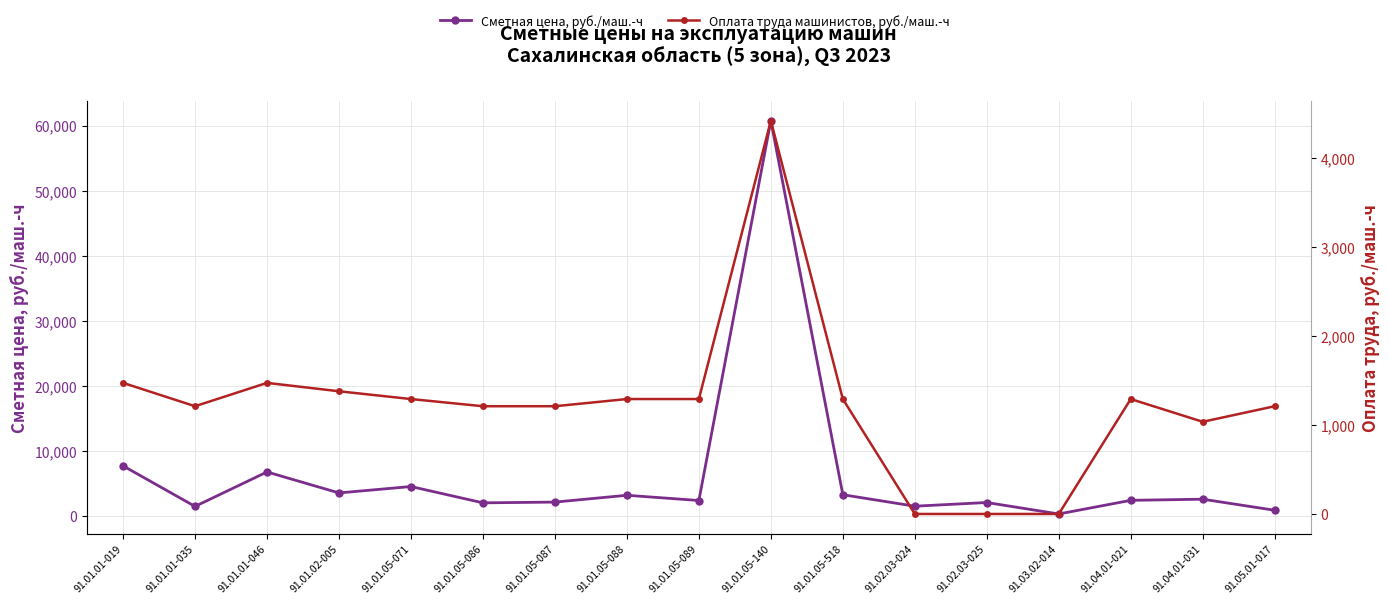

Reading right to left, extract all data points from this chart.

Сметная цена, руб./маш.-ч: 91.05.01-017=884.1	91.04.01-031=2585.0	91.04.01-021=2409.9	91.03.02-014=314.7	91.02.03-025=2075.3	91.02.03-024=1509.0	91.01.05-518=3269.3	91.01.05-140=60735.8	91.01.05-089=2384.0	91.01.05-088=3185.8	91.01.05-087=2139.0	91.01.05-086=2024.5	91.01.05-071=4530.8	91.01.02-005=3546.1	91.01.01-046=6770.2	91.01.01-035=1477.4	91.01.01-019=7706.5
Оплата труда машинистов, руб./маш.-ч: 91.05.01-017=1211.9	91.04.01-031=1036.8	91.04.01-021=1292.7	91.03.02-014=0.0	91.02.03-025=0.0	91.02.03-024=0.0	91.01.05-518=1292.7	91.01.05-140=4423.4	91.01.05-089=1292.7	91.01.05-088=1292.7	91.01.05-087=1211.9	91.01.05-086=1211.9	91.01.05-071=1292.7	91.01.02-005=1380.2	91.01.01-046=1474.5	91.01.01-035=1211.9	91.01.01-019=1474.5